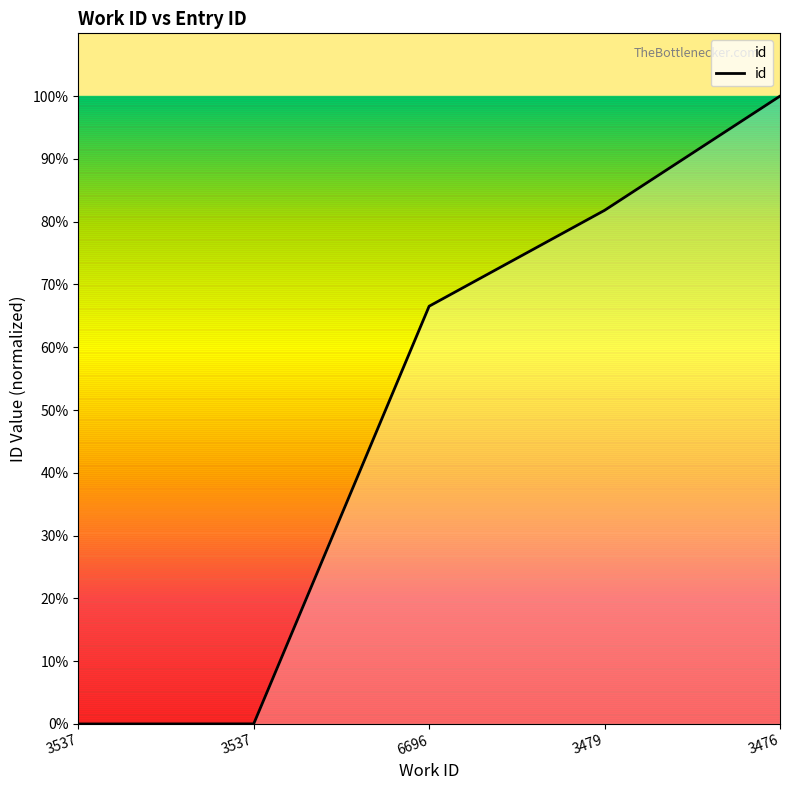

Approximately how many times larger is the value at 3476 compared to 6696?

1.5